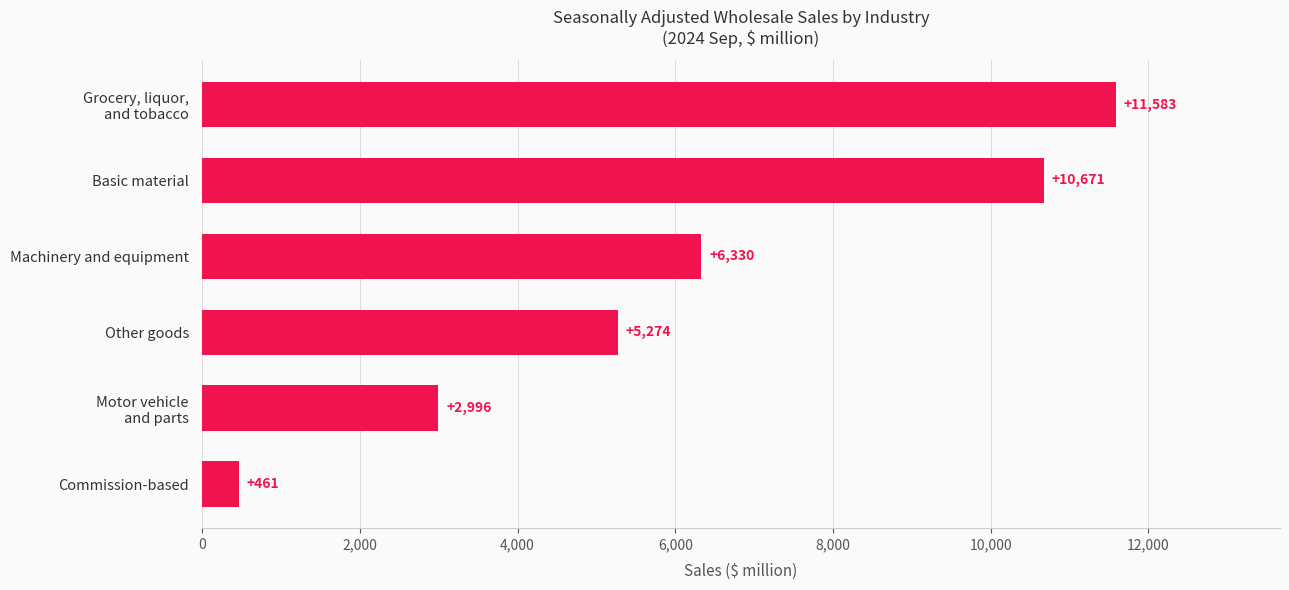

True or false: the data shows 10051 at Machinery and equipment.

False